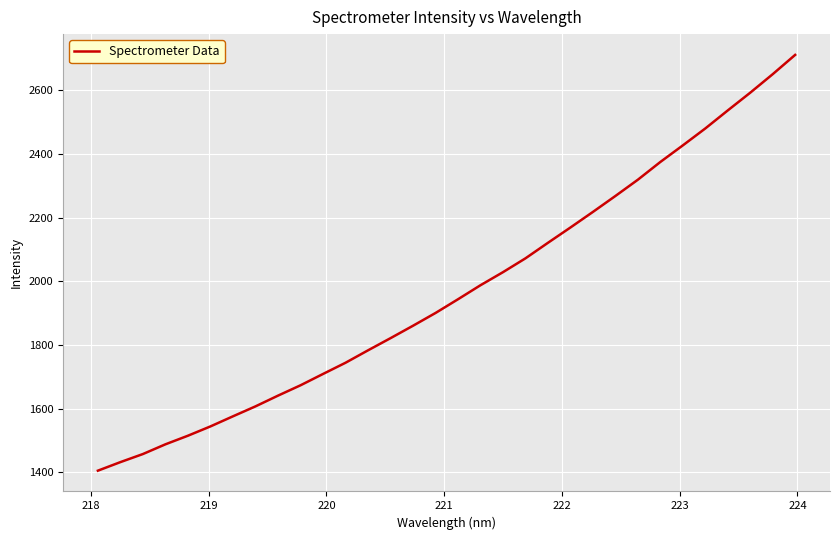

What is the difference between the maximum and minimum values?

1305.3